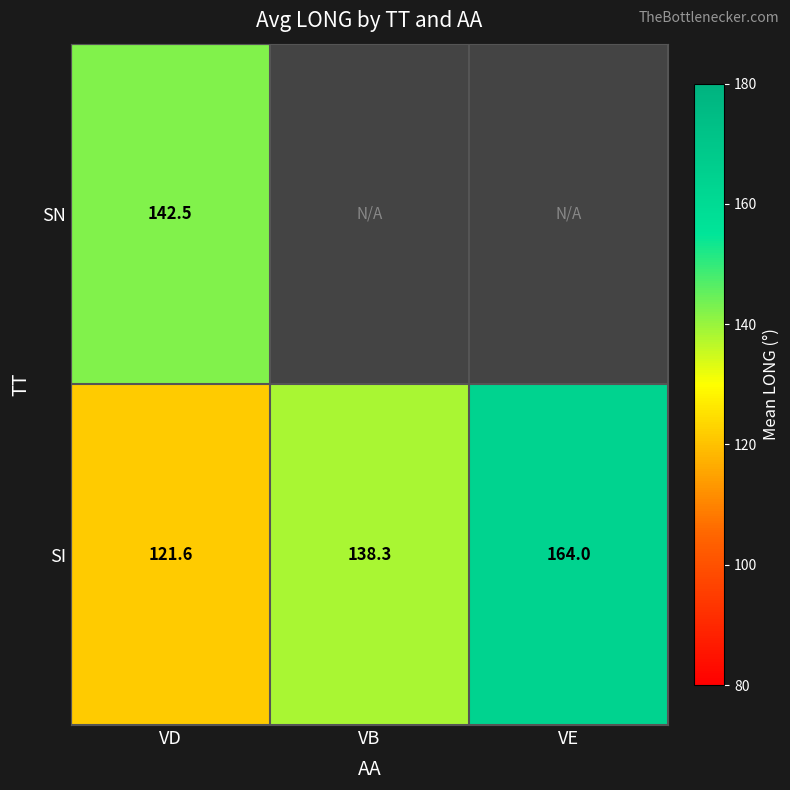

Which label corresponds to the largest value in the chart?

VE